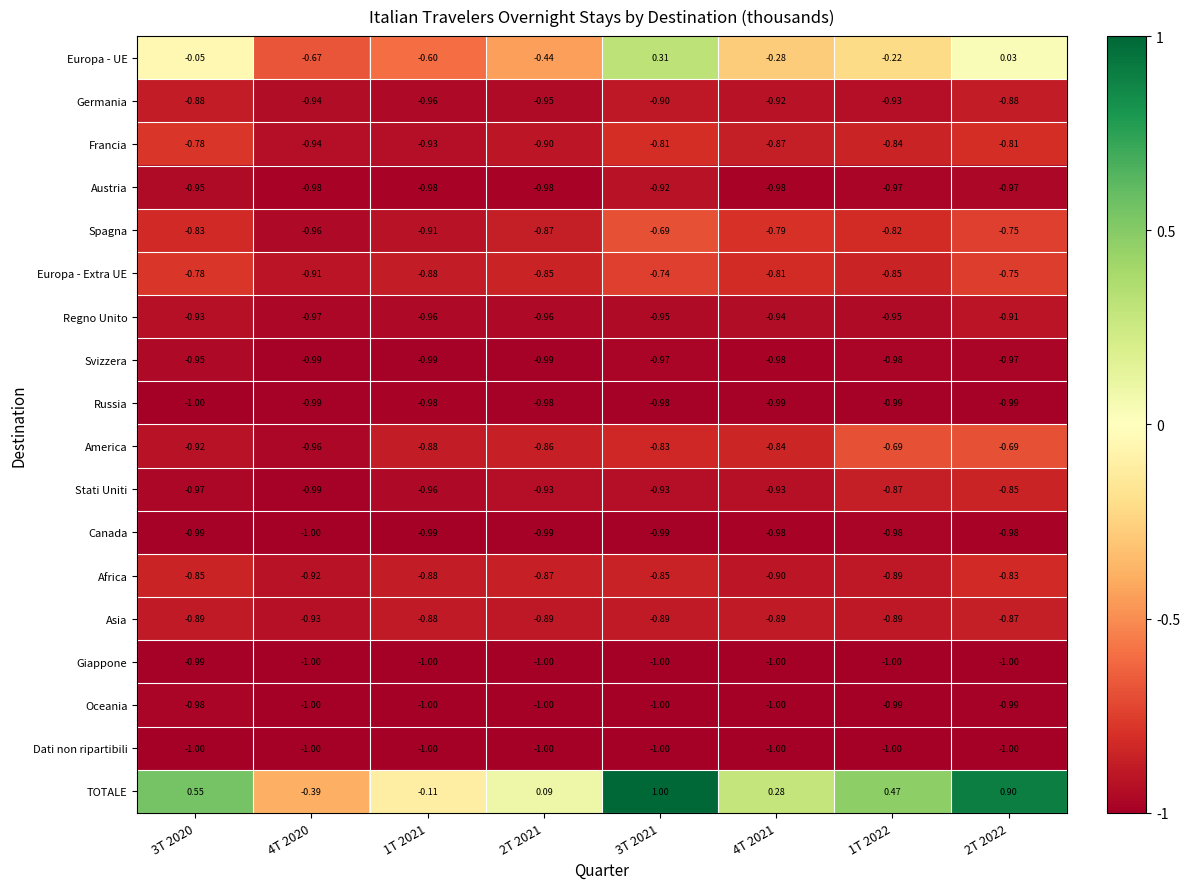

At how many categories does at least one series exceed 0?

6